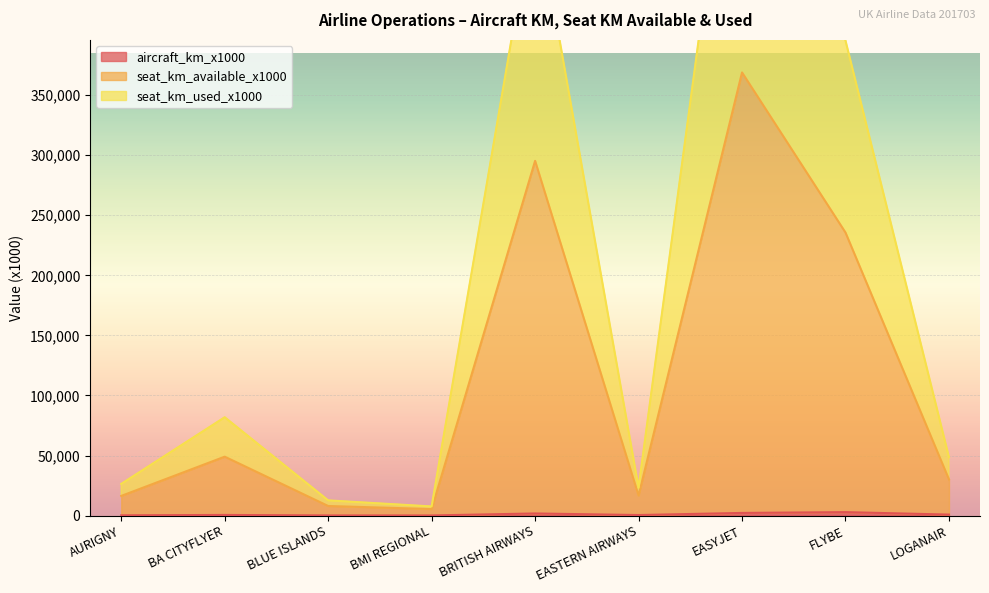

At BRITISH AIRWAYS, list the series in order from largest to smallest.

seat_km_used_x1000, seat_km_available_x1000, aircraft_km_x1000